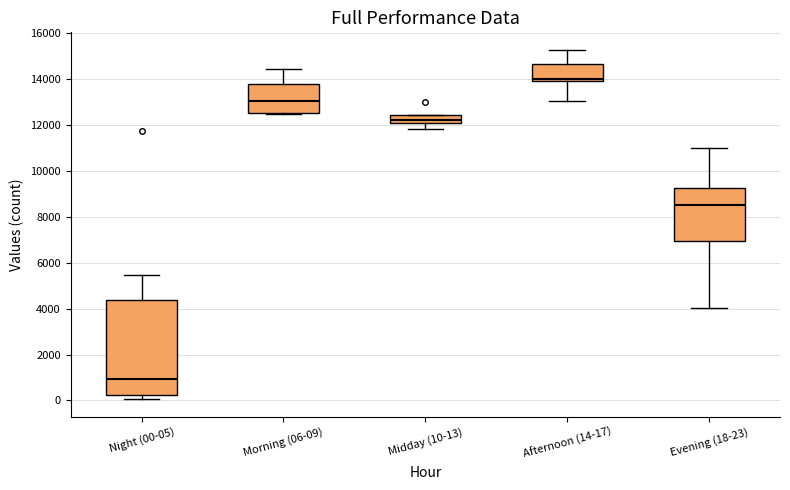

Where does the upper whisker of the box for Morning (06-09) end on the y-axis? The values are not printed on the chart, so give them approximately, as read against the axis.

14400